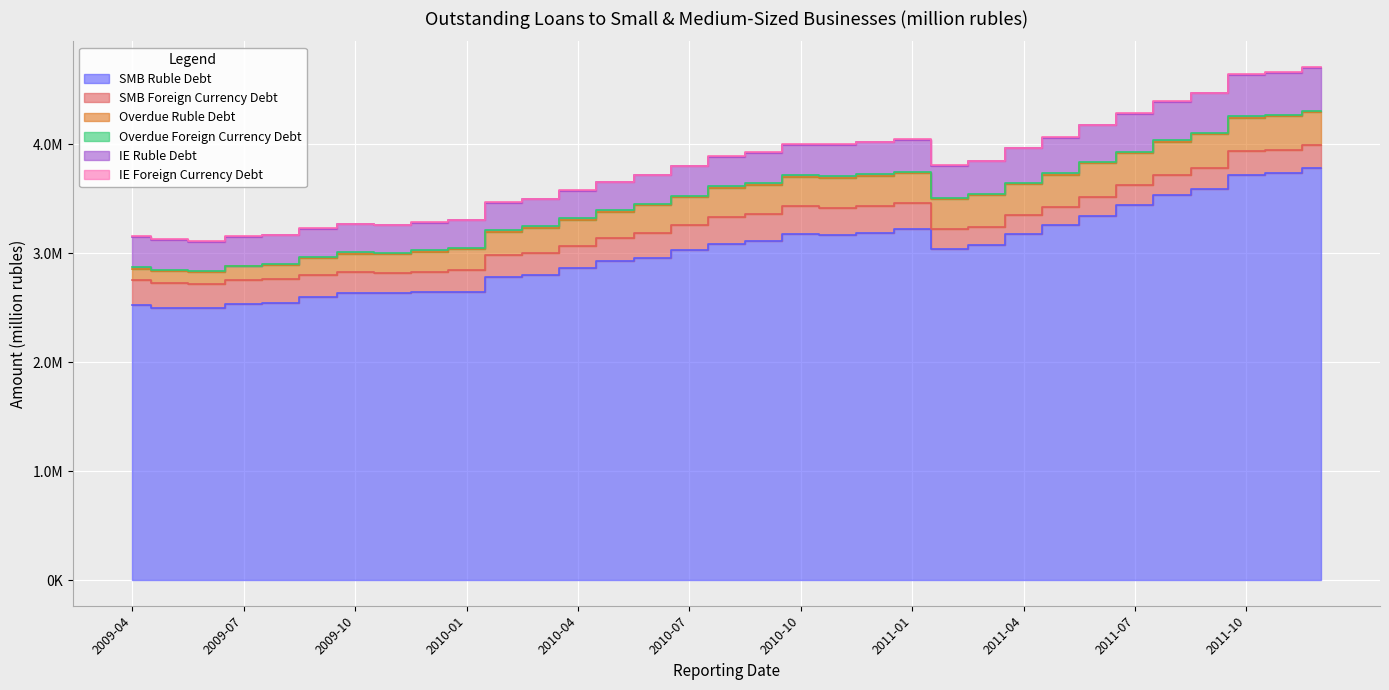

Which has a higher value, 2010-01 or 2010-05?

2010-05